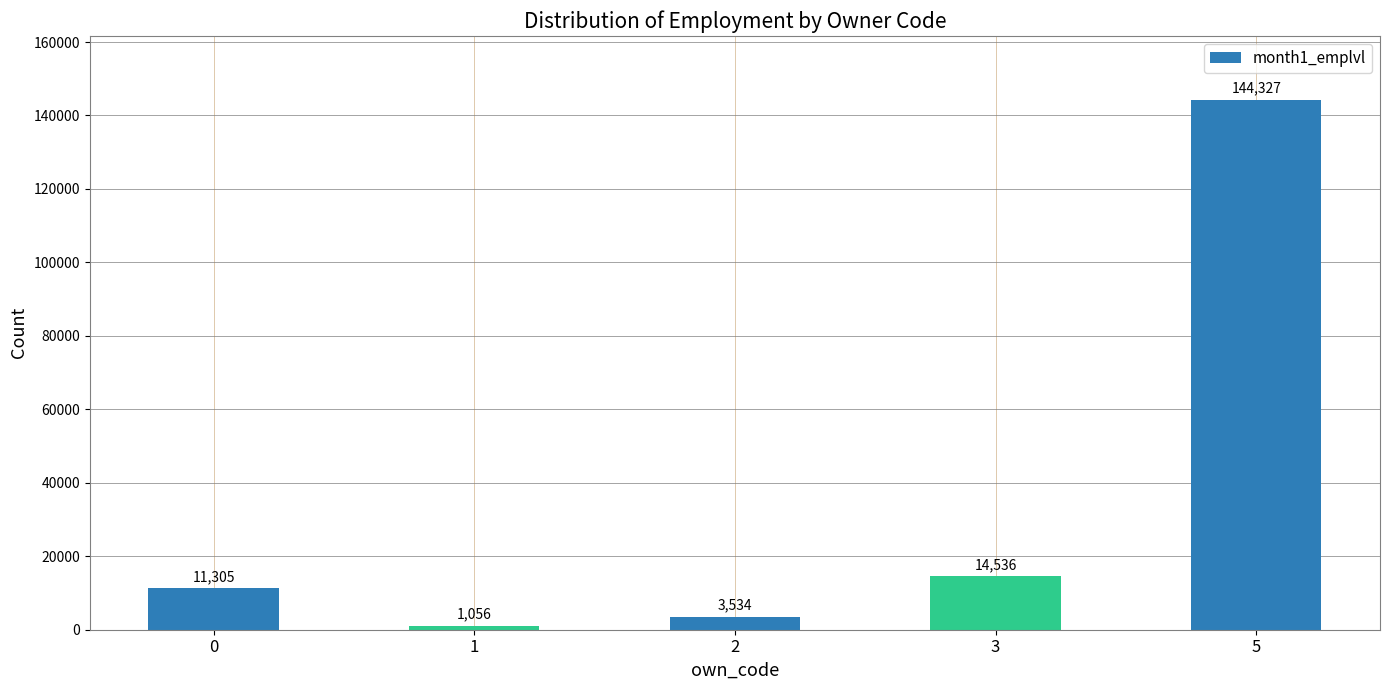

What is the greatest value displayed?

144327